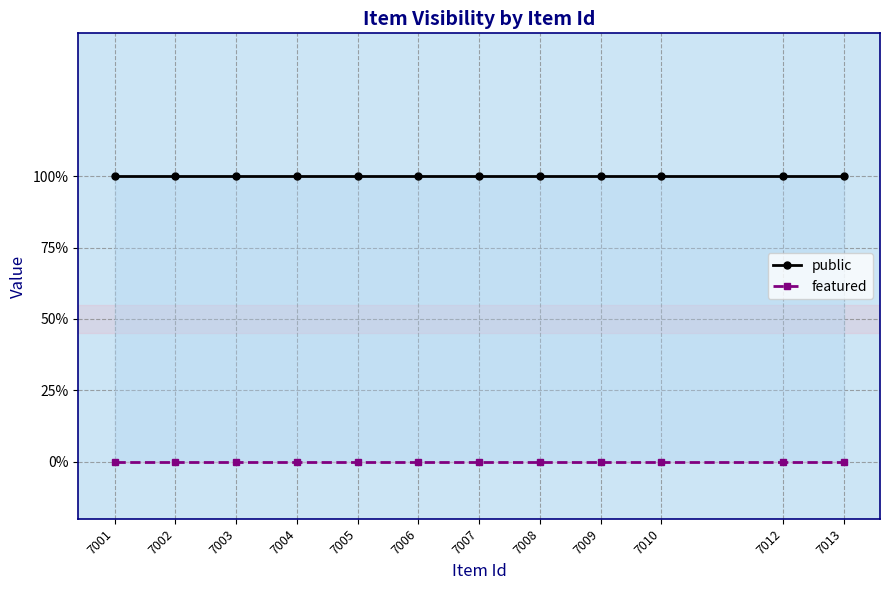

Is this an area chart (filled region under the line)?

No